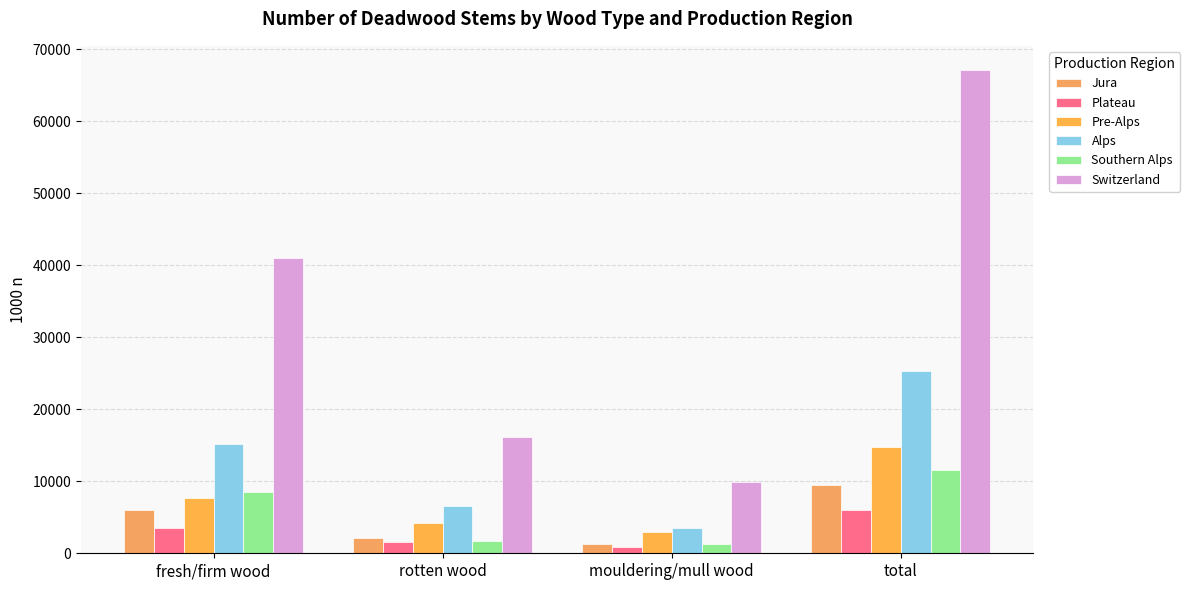

What is the total value across all series at rotten wood?

32437